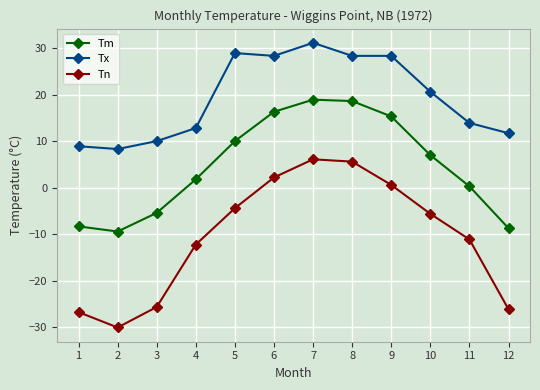

Is the value of Tx at 3 greater than the value of Tn at 4?

Yes